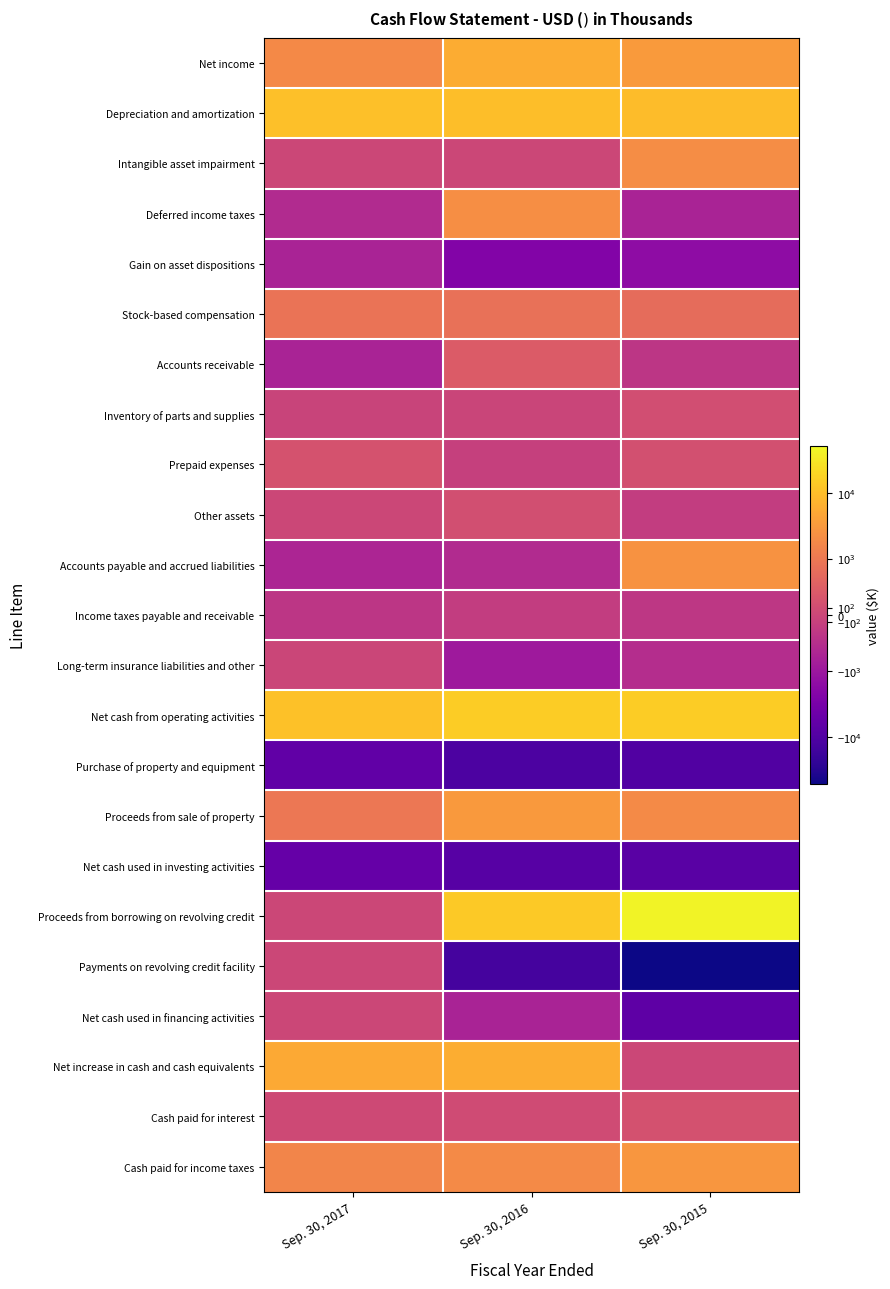

Reading left to right, what are all the values shown in this chart?

Net income: Sep. 30, 2017=1829	Sep. 30, 2016=5705	Sep. 30, 2015=3339
Depreciation and amortization: Sep. 30, 2017=10293	Sep. 30, 2016=9729	Sep. 30, 2015=9485
Intangible asset impairment: Sep. 30, 2017=0	Sep. 30, 2016=0	Sep. 30, 2015=2074
Deferred income taxes: Sep. 30, 2017=-434	Sep. 30, 2016=2145	Sep. 30, 2015=-590
Gain on asset dispositions: Sep. 30, 2017=-602	Sep. 30, 2016=-2222	Sep. 30, 2015=-1558
Stock-based compensation: Sep. 30, 2017=808	Sep. 30, 2016=745	Sep. 30, 2015=617
Accounts receivable: Sep. 30, 2017=-599	Sep. 30, 2016=339	Sep. 30, 2015=-263
Inventory of parts and supplies: Sep. 30, 2017=-44	Sep. 30, 2016=-31	Sep. 30, 2015=115
Prepaid expenses: Sep. 30, 2017=198	Sep. 30, 2016=-98	Sep. 30, 2015=152
Other assets: Sep. 30, 2017=14	Sep. 30, 2016=132	Sep. 30, 2015=-148
Accounts payable and accrued liabilities: Sep. 30, 2017=-545	Sep. 30, 2016=-448	Sep. 30, 2015=2478
Income taxes payable and receivable: Sep. 30, 2017=-255	Sep. 30, 2016=-146	Sep. 30, 2015=-244
Long-term insurance liabilities and other: Sep. 30, 2017=-3	Sep. 30, 2016=-895	Sep. 30, 2015=-405
Net cash from operating activities: Sep. 30, 2017=10660	Sep. 30, 2016=14955	Sep. 30, 2015=15052
Purchase of property and equipment: Sep. 30, 2017=-6332	Sep. 30, 2016=-11503	Sep. 30, 2015=-9905
Proceeds from sale of property: Sep. 30, 2017=956	Sep. 30, 2016=3155	Sep. 30, 2015=1863
Net cash used in investing activities: Sep. 30, 2017=-5376	Sep. 30, 2016=-8348	Sep. 30, 2015=-8042
Proceeds from borrowing on revolving credit: Sep. 30, 2017=0	Sep. 30, 2016=13536	Sep. 30, 2015=43793
Payments on revolving credit facility: Sep. 30, 2017=0	Sep. 30, 2016=-13536	Sep. 30, 2015=-51075
Net cash used in financing activities: Sep. 30, 2017=0	Sep. 30, 2016=-602	Sep. 30, 2015=-7010
Net increase in cash and cash equivalents: Sep. 30, 2017=5284	Sep. 30, 2016=6005	Sep. 30, 2015=0
Cash paid for interest: Sep. 30, 2017=53	Sep. 30, 2016=74	Sep. 30, 2015=175
Cash paid for income taxes: Sep. 30, 2017=1578	Sep. 30, 2016=1909	Sep. 30, 2015=2840